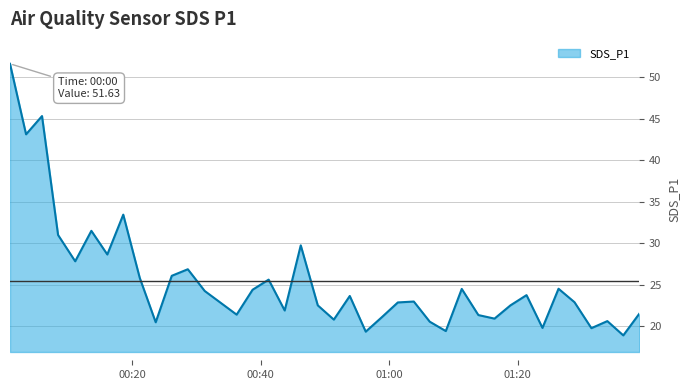

What is the greatest value displayed?

51.6